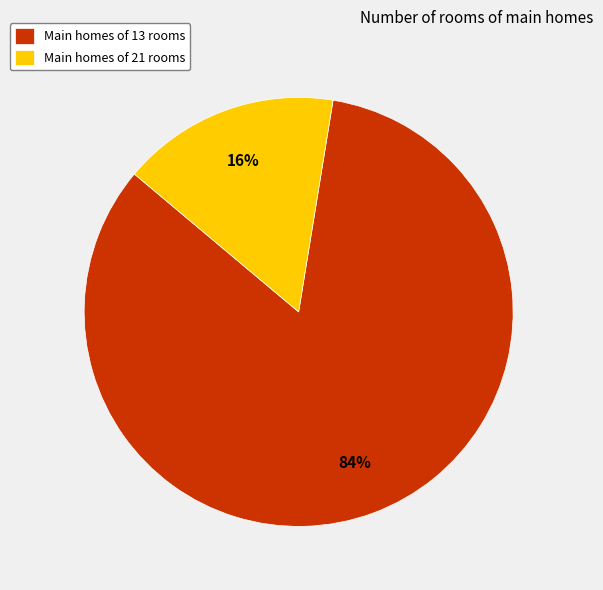

What is the smallest slice in the pie chart?

Main homes of 21 rooms